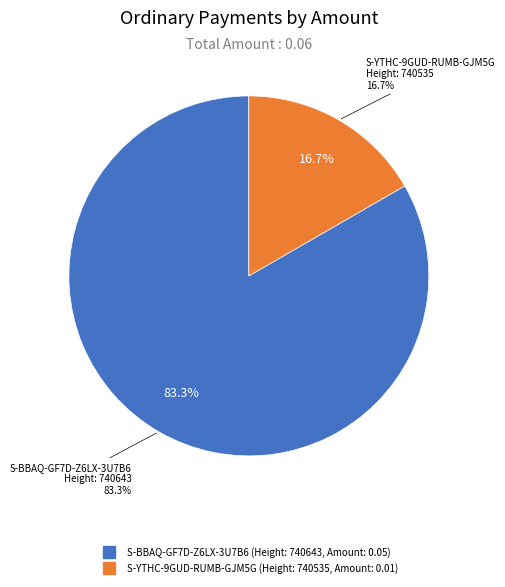

Does 740643 represent more than half of the total?

Yes